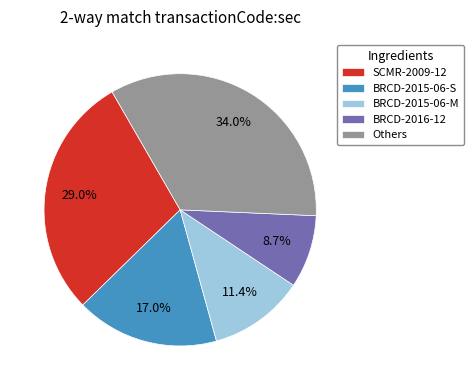

Is there a majority slice in this chart?

No